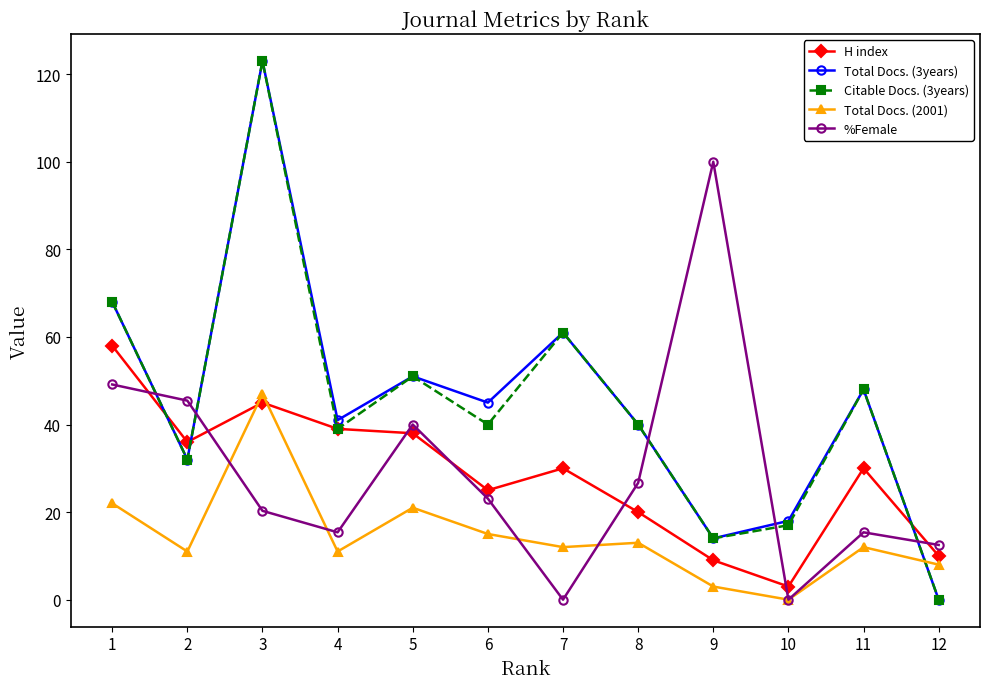

What is the difference between the maximum and minimum values in the %Female series?

100.0